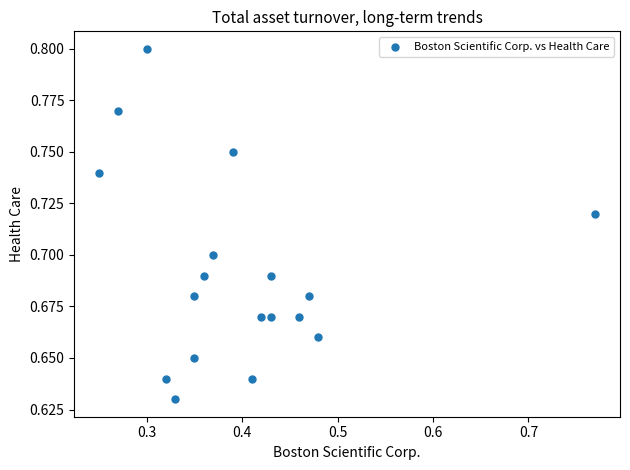

What is the range of X values (max minus min)?

0.5